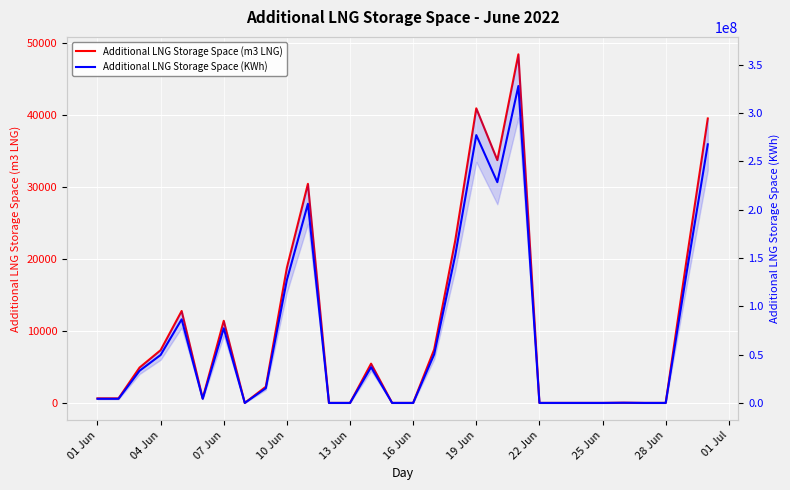

True or false: Additional LNG Storage Space (KWh) and Additional LNG Storage Space (m3 LNG) intersect in this chart.

False